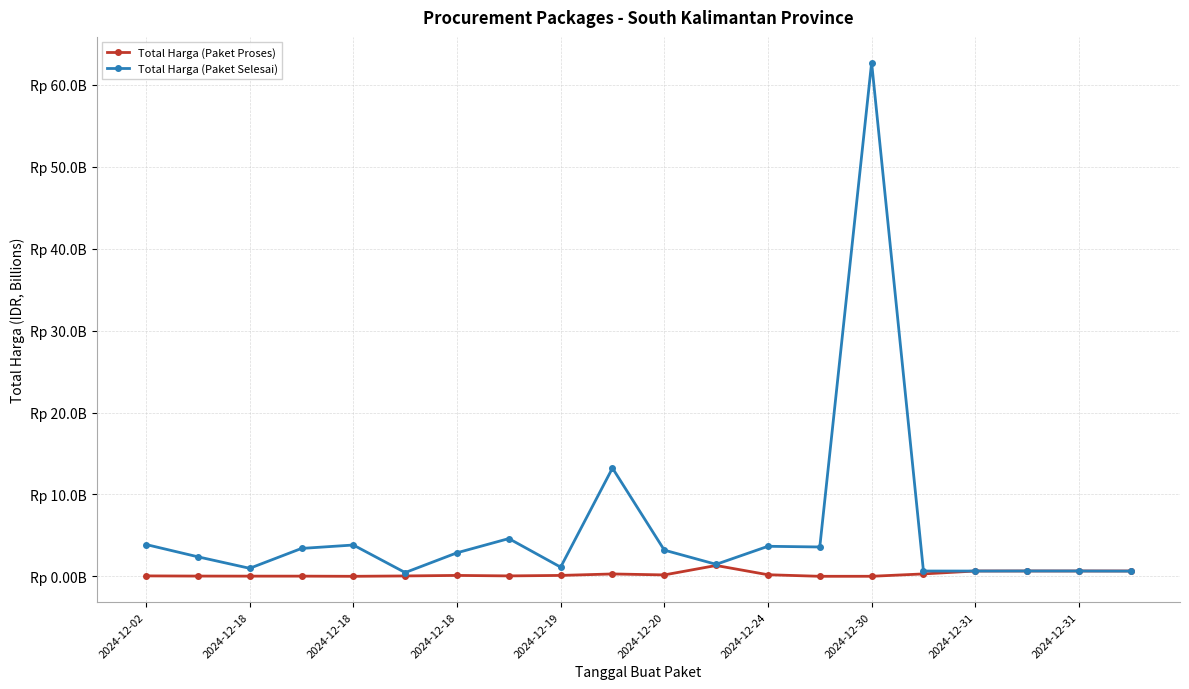

How many intersections are there between Total Harga (Paket Proses) and Total Harga (Paket Selesai)?

3